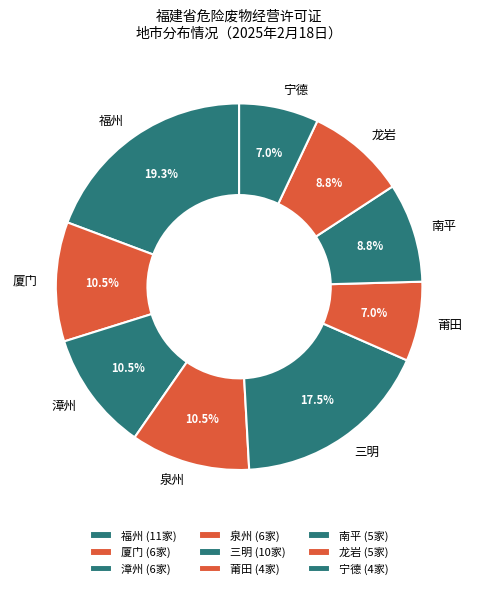

To the nearest percent, what is the difference between the largest and smallest slice percentages?

12%